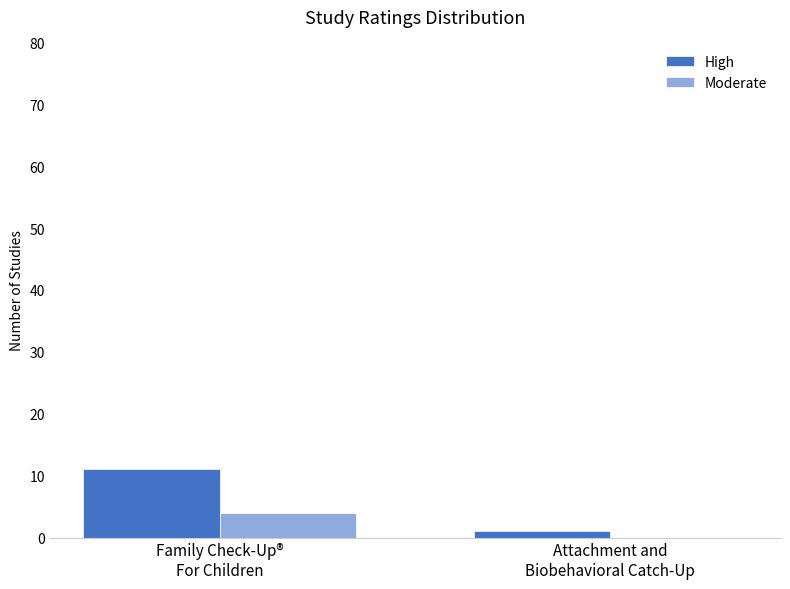

The value of High at Attachment and
Biobehavioral Catch-Up is 1. True or false?

True